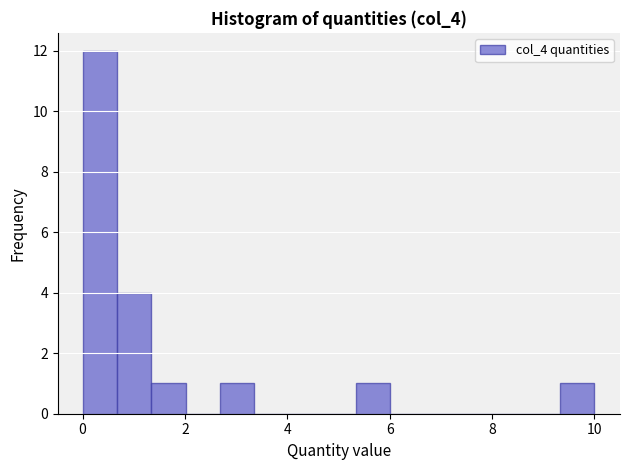

Around what value on the x-axis is the tallest bar? Give the approximate position of its centre, as read against the axis.

0.4